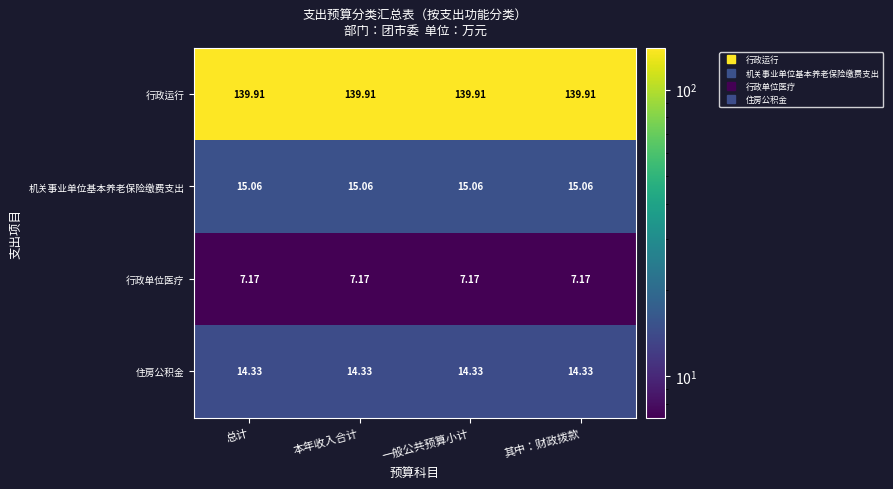

What is the spread (max minus min) of values at 本年收入合计?

132.7